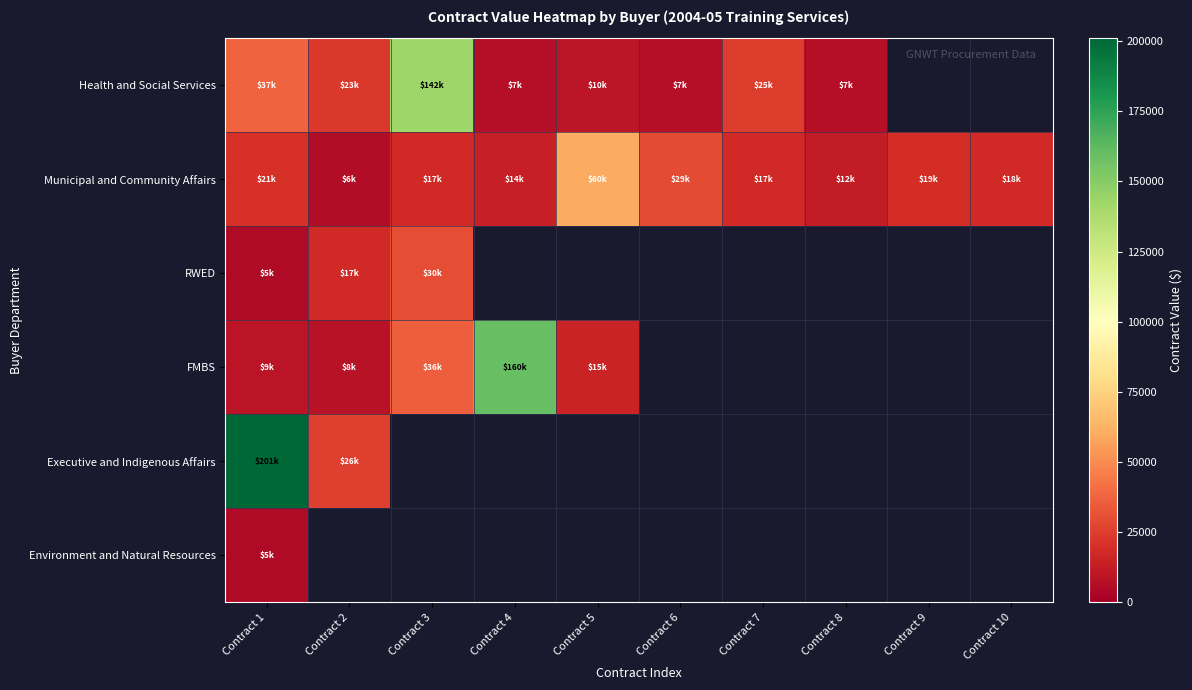

Which series has the largest total across all categories?

Municipal and Community Affairs